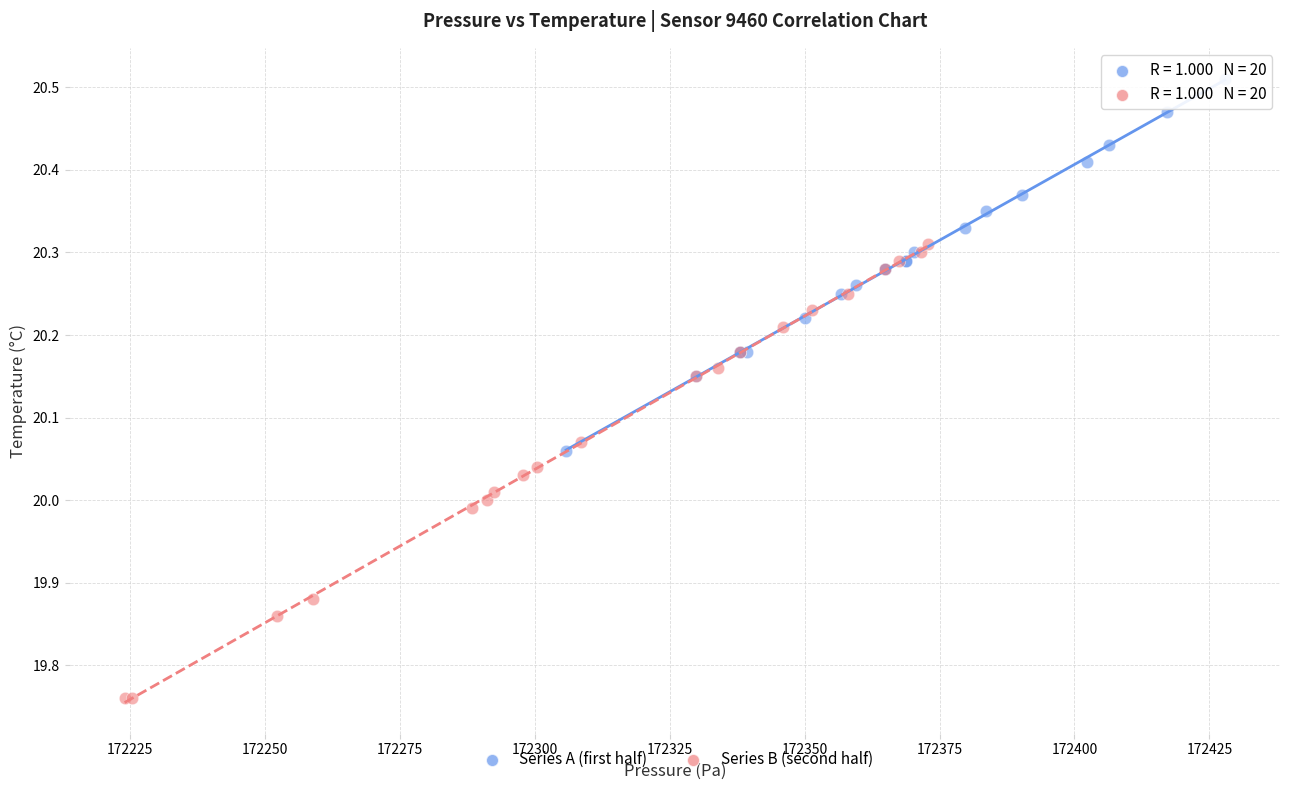

Which series contains the lowest Y value?

Series B (second half)